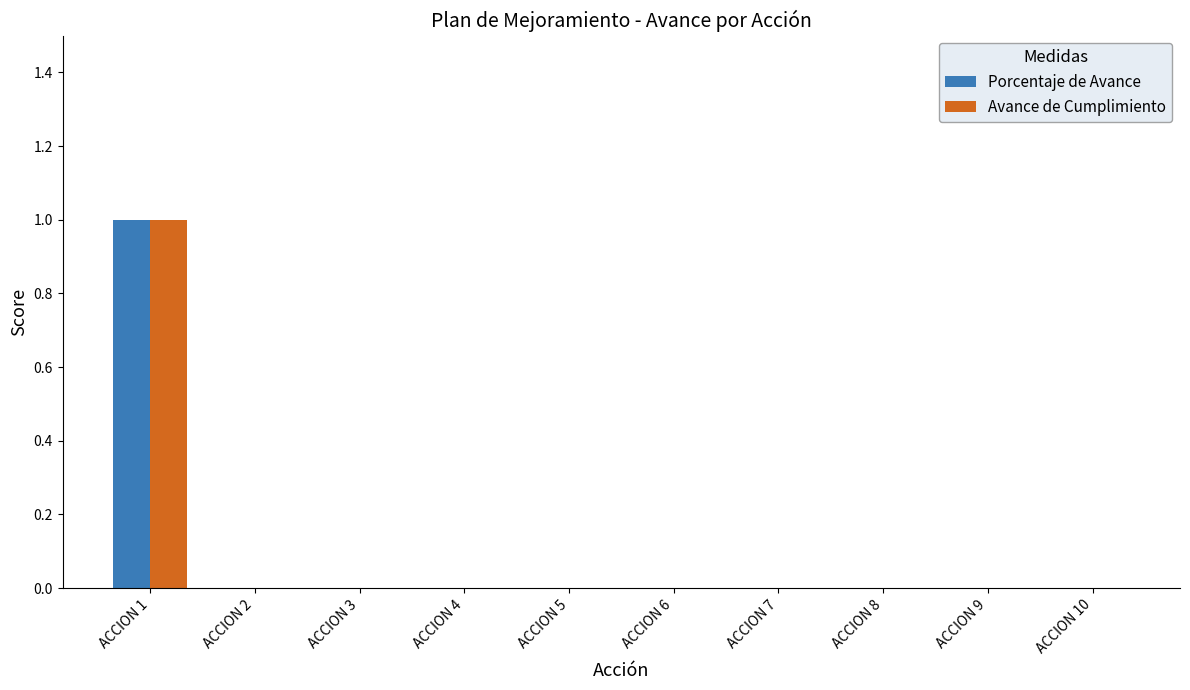

The Avance de Cumplimiento series shows 1 at ACCION 3. True or false?

False